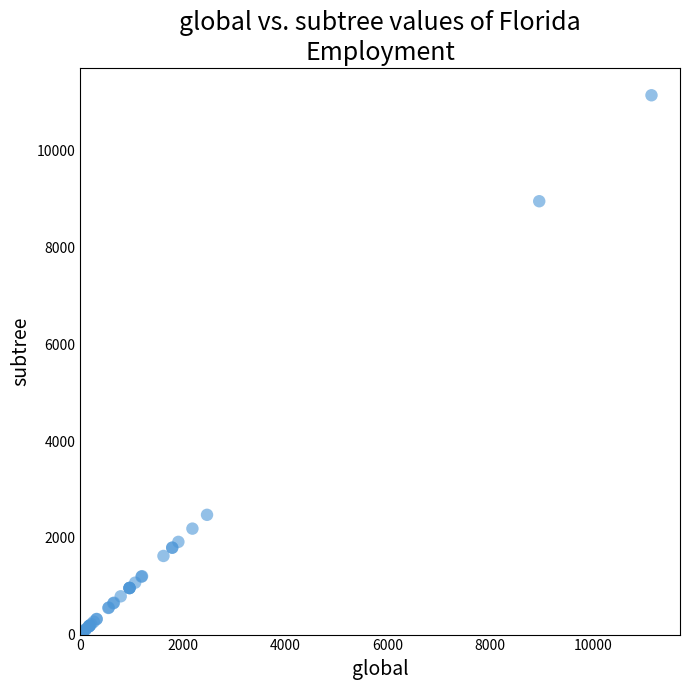

What Y value in the scatter plot is closest to 5582?

2475